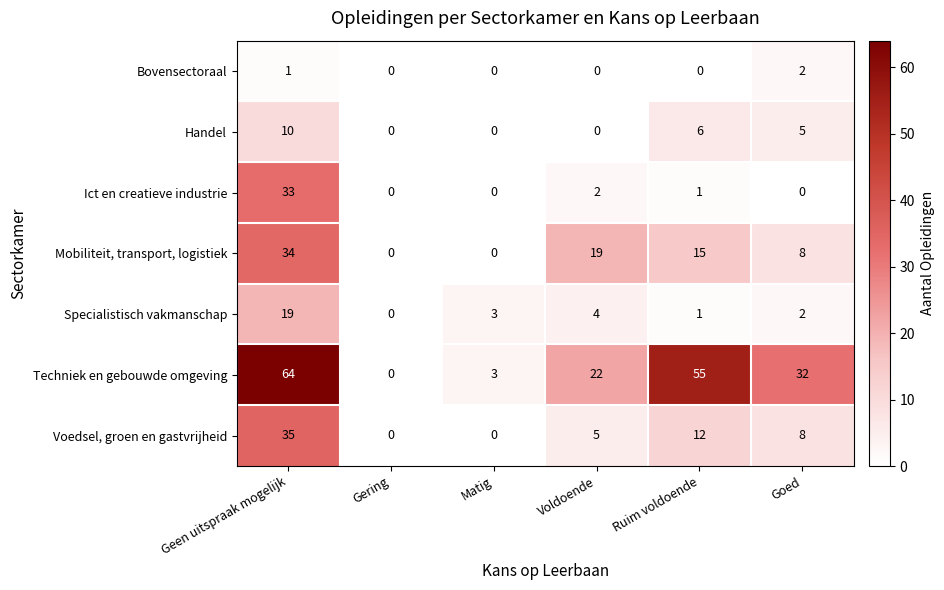

What is the total value across all series at Matig?

6